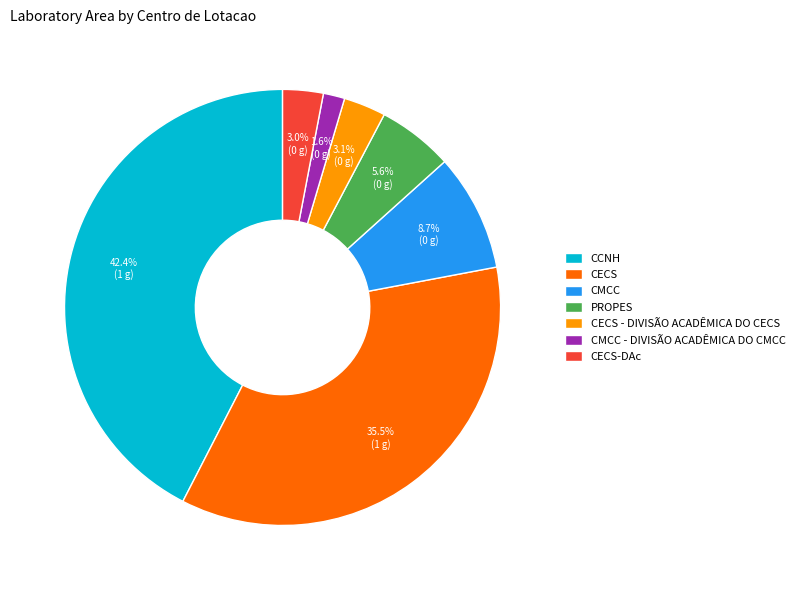

What percentage is the CMCC - DIVISÃO ACADÊMICA DO CMCC slice, to the nearest percent?

2%